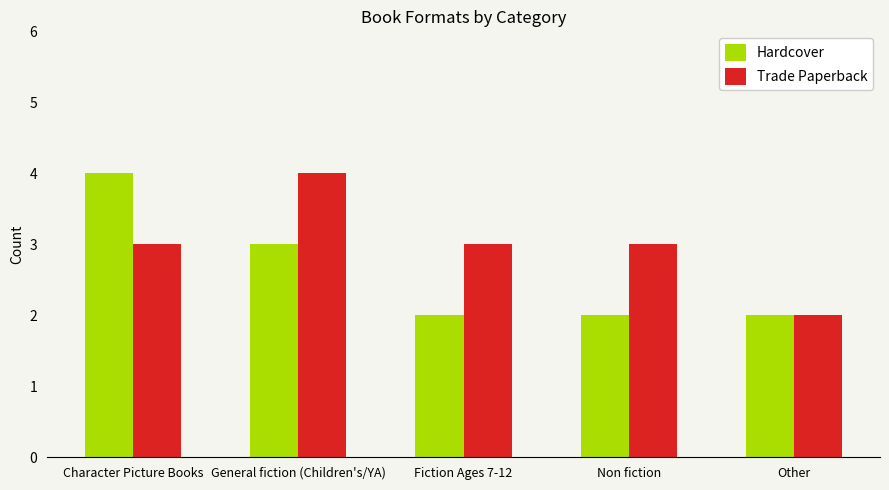

The value of Hardcover at General fiction (Children's/YA) is 5. True or false?

False